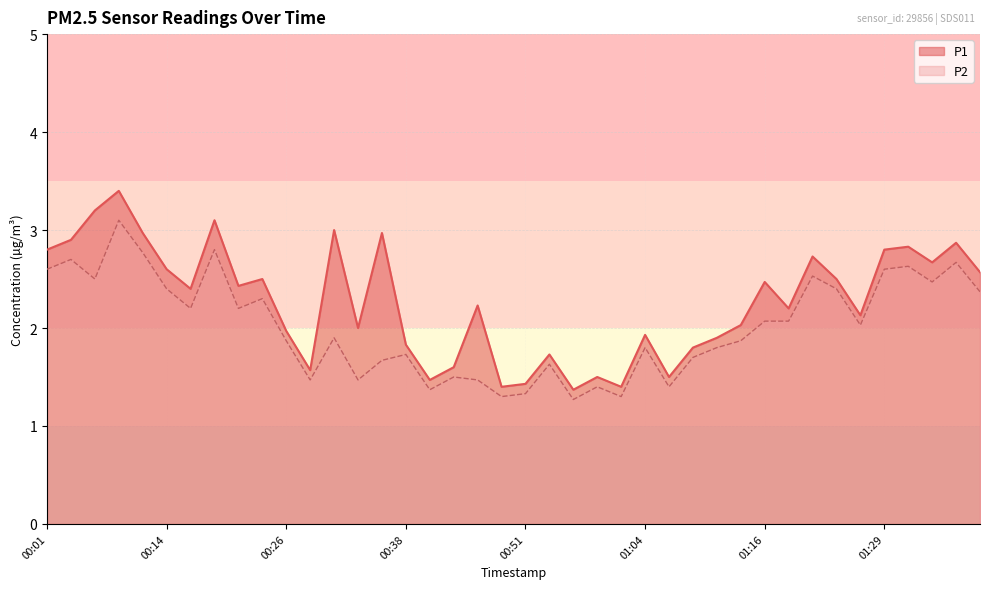

How many values in the P2 series exceed 2?

20